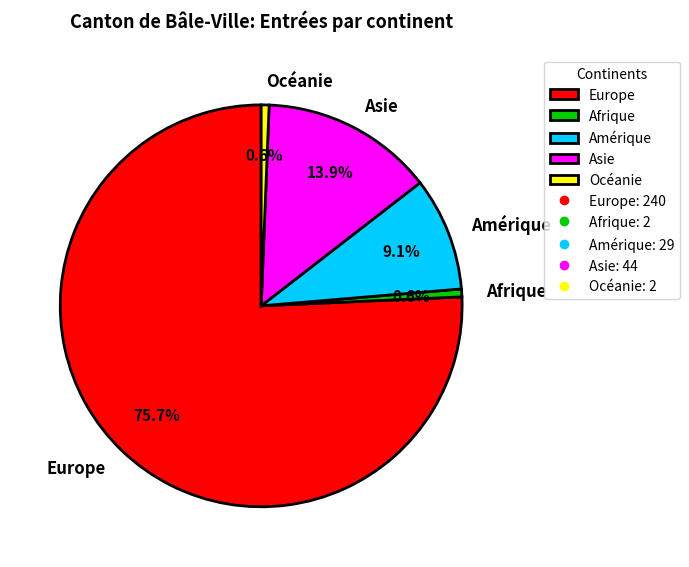

Between Europe and Asie, which is larger?

Europe